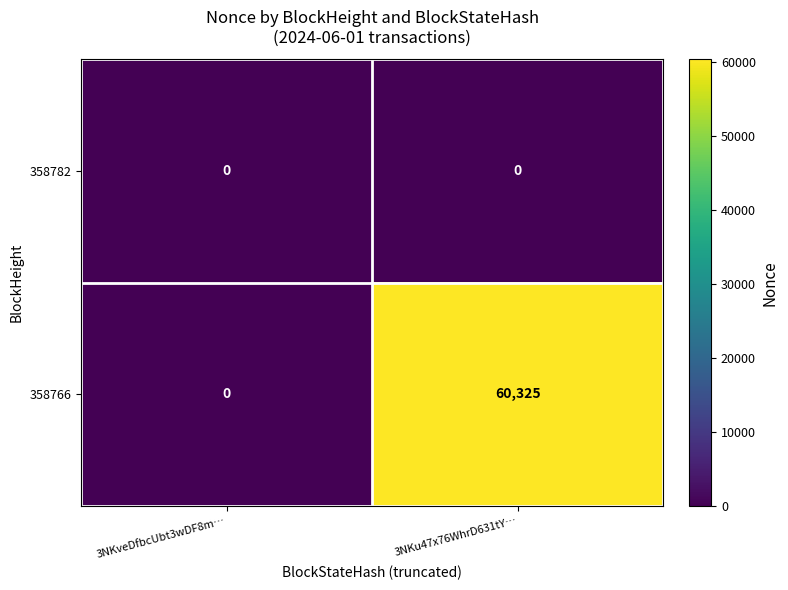

Reading left to right, extract all data points from this chart.

358782: 0	0
358766: 0	60325